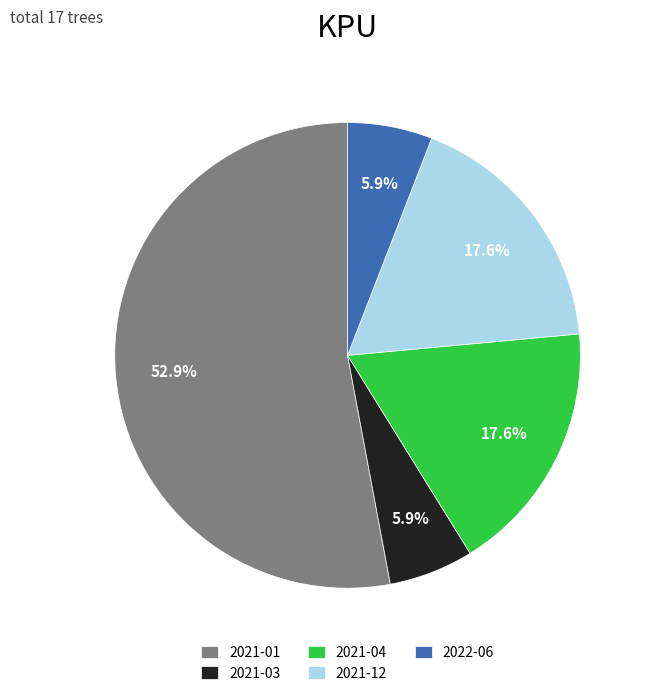

Count the number of slices in the pie.

5